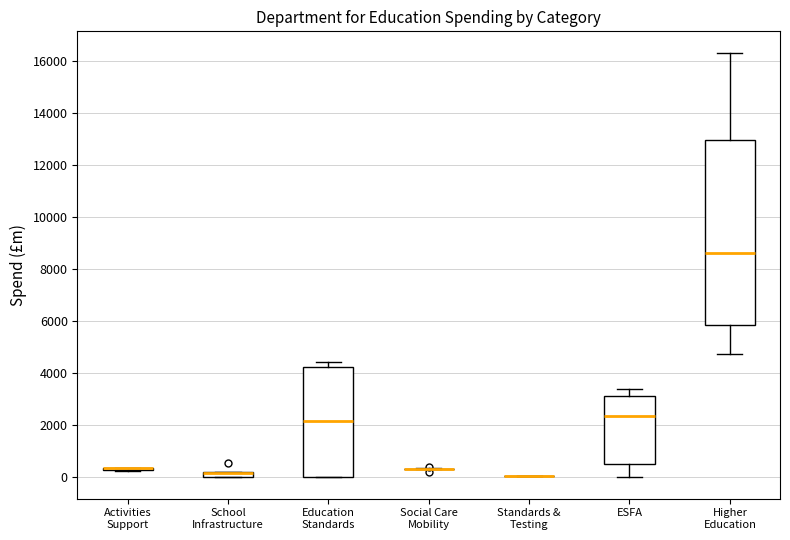

Which box is the tallest, from its lower edge to its upper edge?

Higher Education